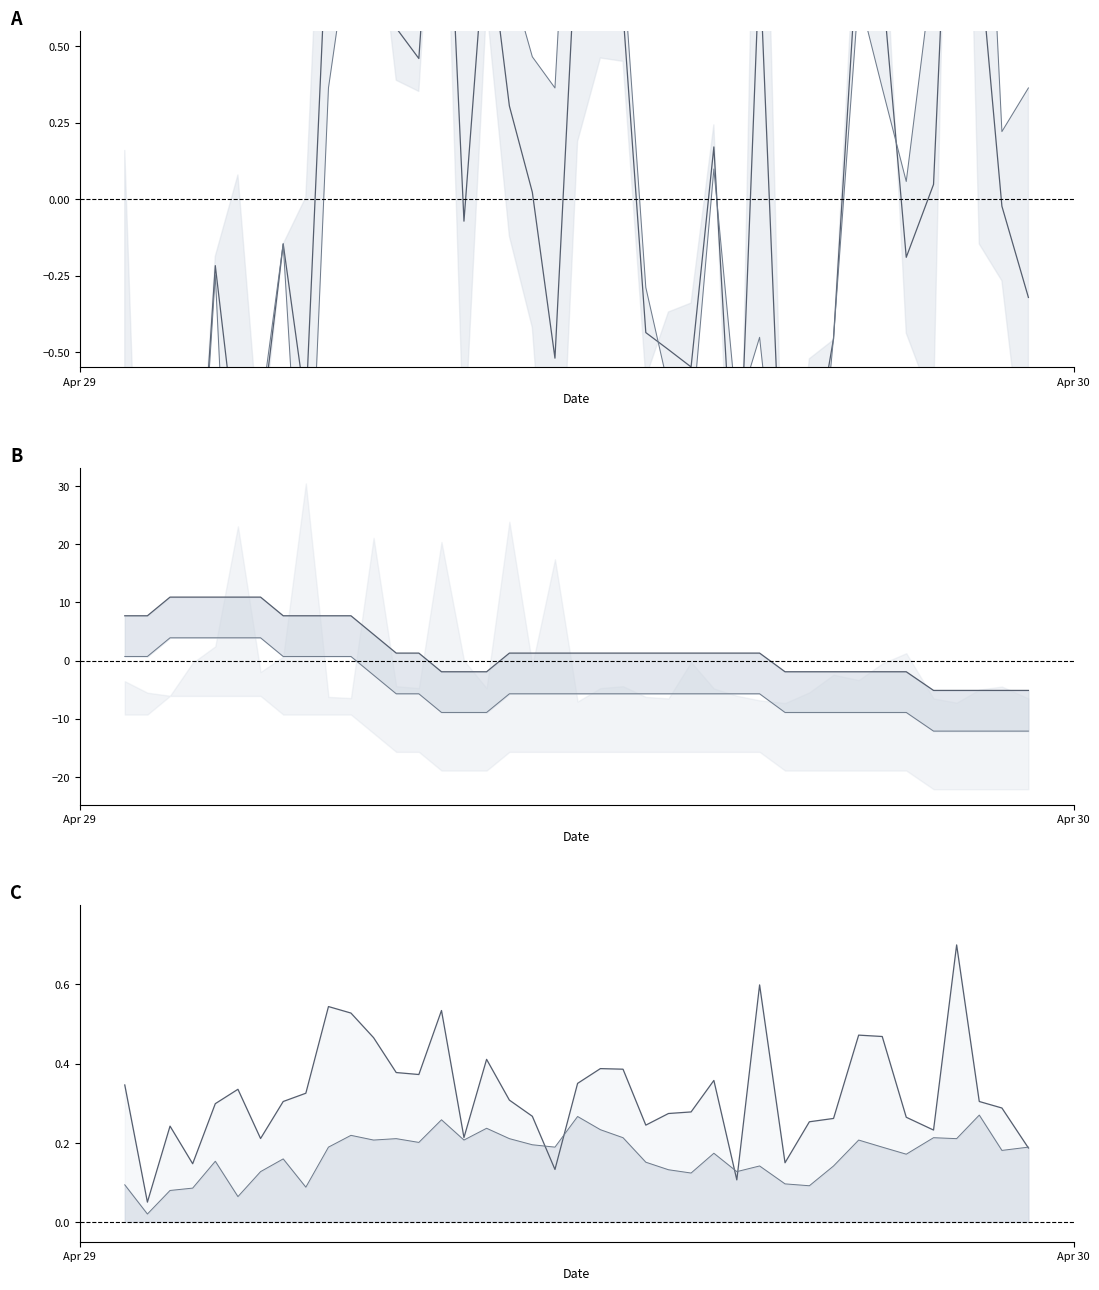

Is it true that Temp lo equals 0.4 at Apr 30?

False